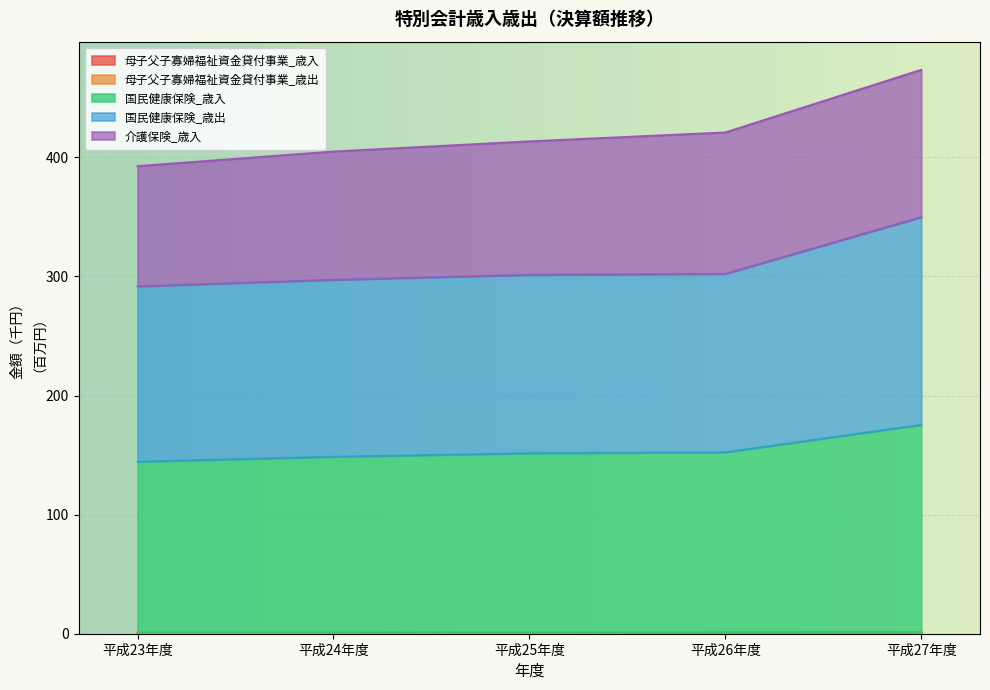

What is the difference between the maximum and minimum values in the 母子父子寡婦福祉資金貸付事業_歳入 series?

0.4